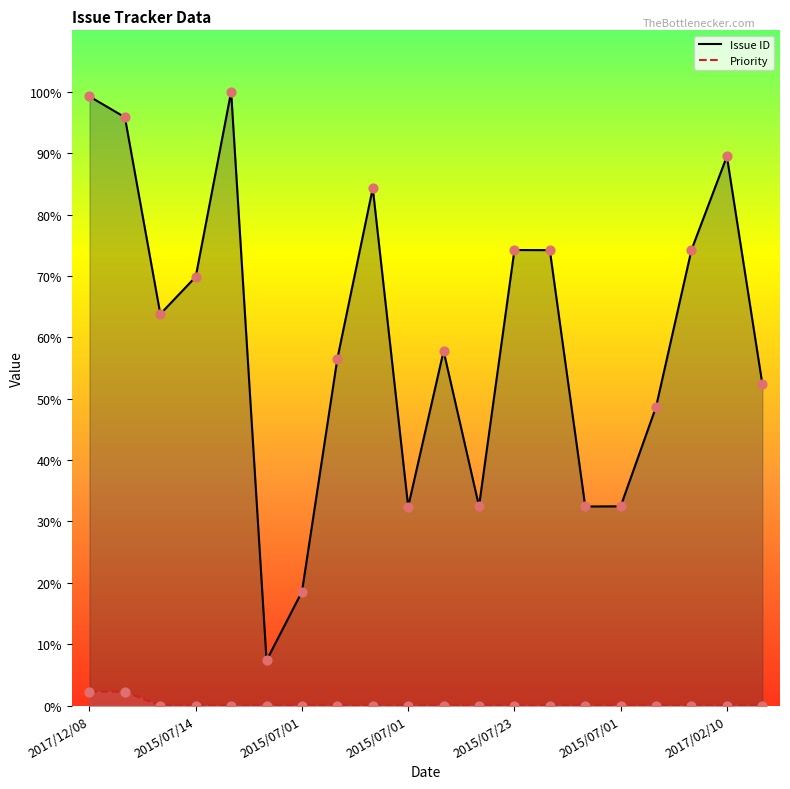

Is the value of Priority at 2015/07/01 greater than the value of Issue ID at 2017/02/10?

No